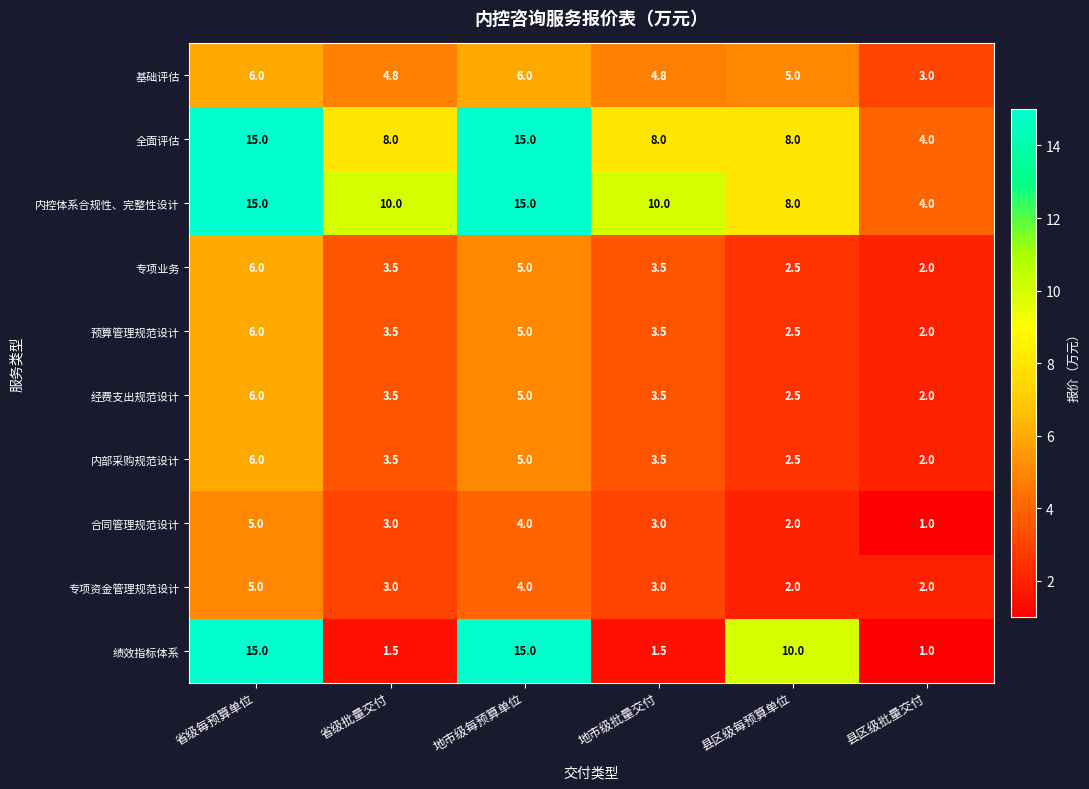

What is the smallest value displayed?

1.0